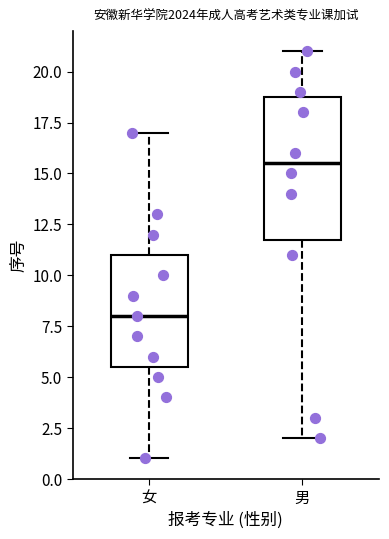

Where does the upper whisker of the box for 男 end on the y-axis? The values are not printed on the chart, so give them approximately, as read against the axis.

21.0